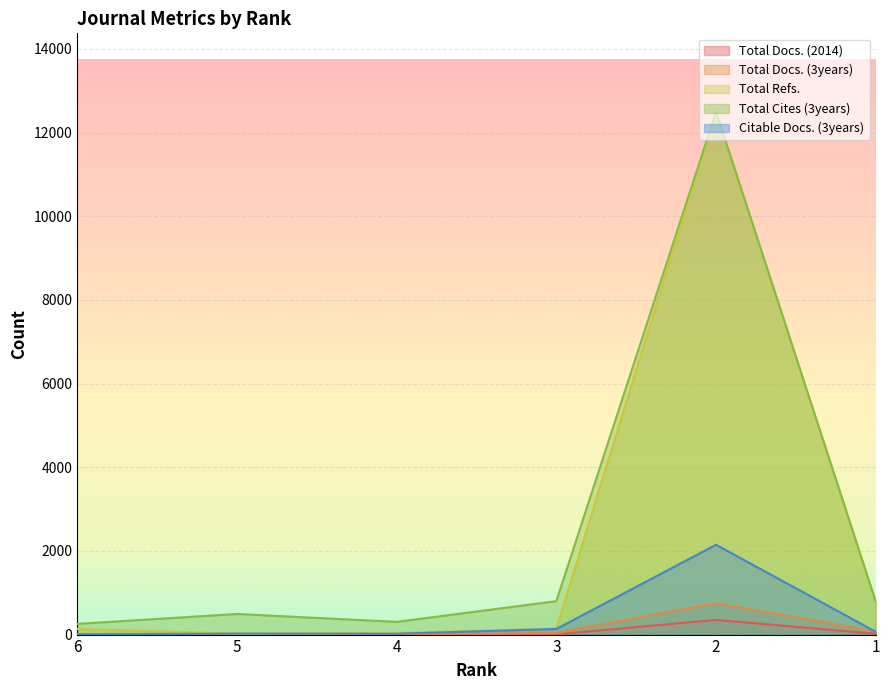

Reading right to left, what are all the values shown in this chart?

Total Docs. (2014): 1=19	2=351	3=7	4=16	5=7	6=4
Total Docs. (3years): 1=71	2=749	3=37	4=13	5=15	6=10
Total Refs.: 1=786	2=12499	3=145	4=42	5=23	6=134
Total Cites (3years): 1=786	2=12499	3=799	4=304	5=493	6=256
Citable Docs. (3years): 1=67	2=2147	3=134	4=20	5=23	6=7